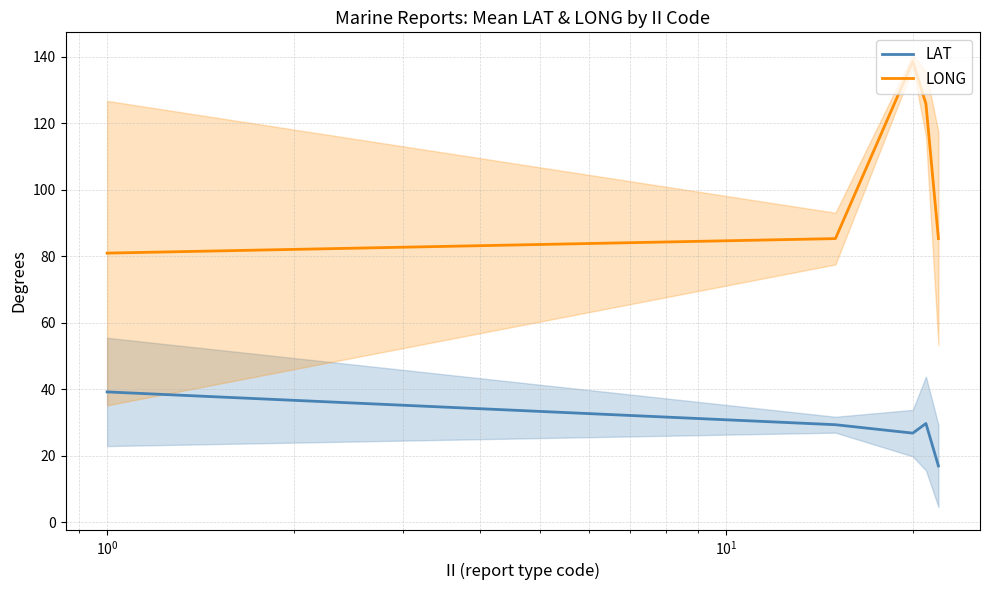

True or false: LAT and LONG intersect in this chart.

False